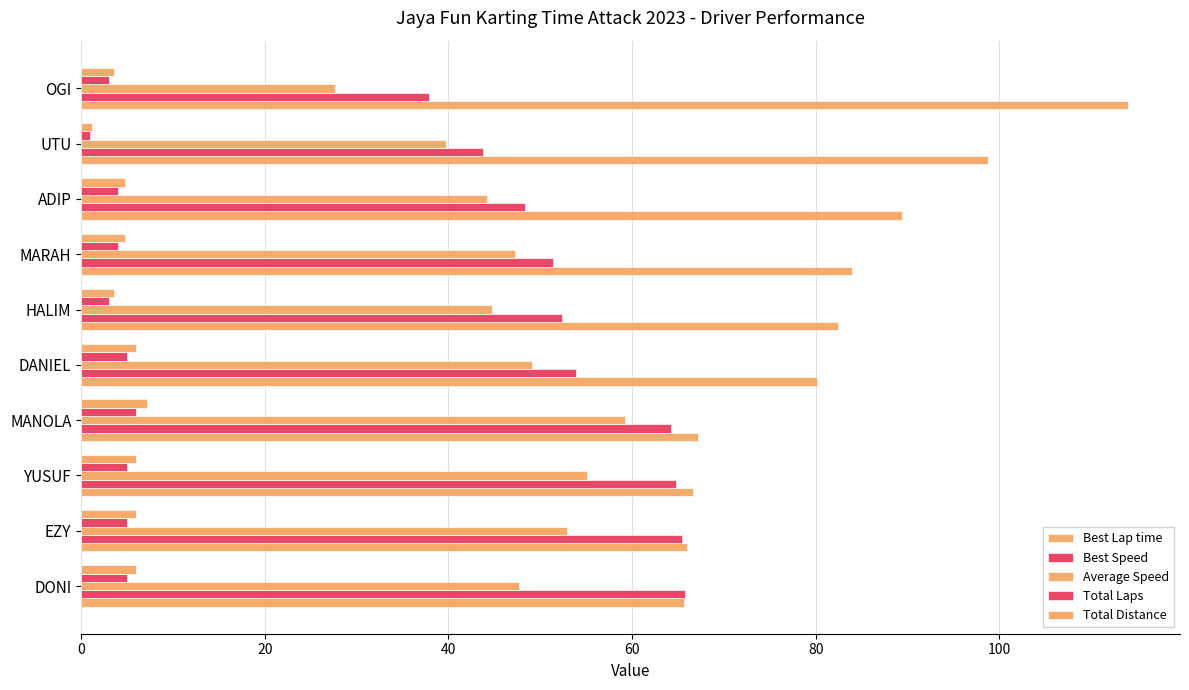

How many distinct data groups are displayed?

5